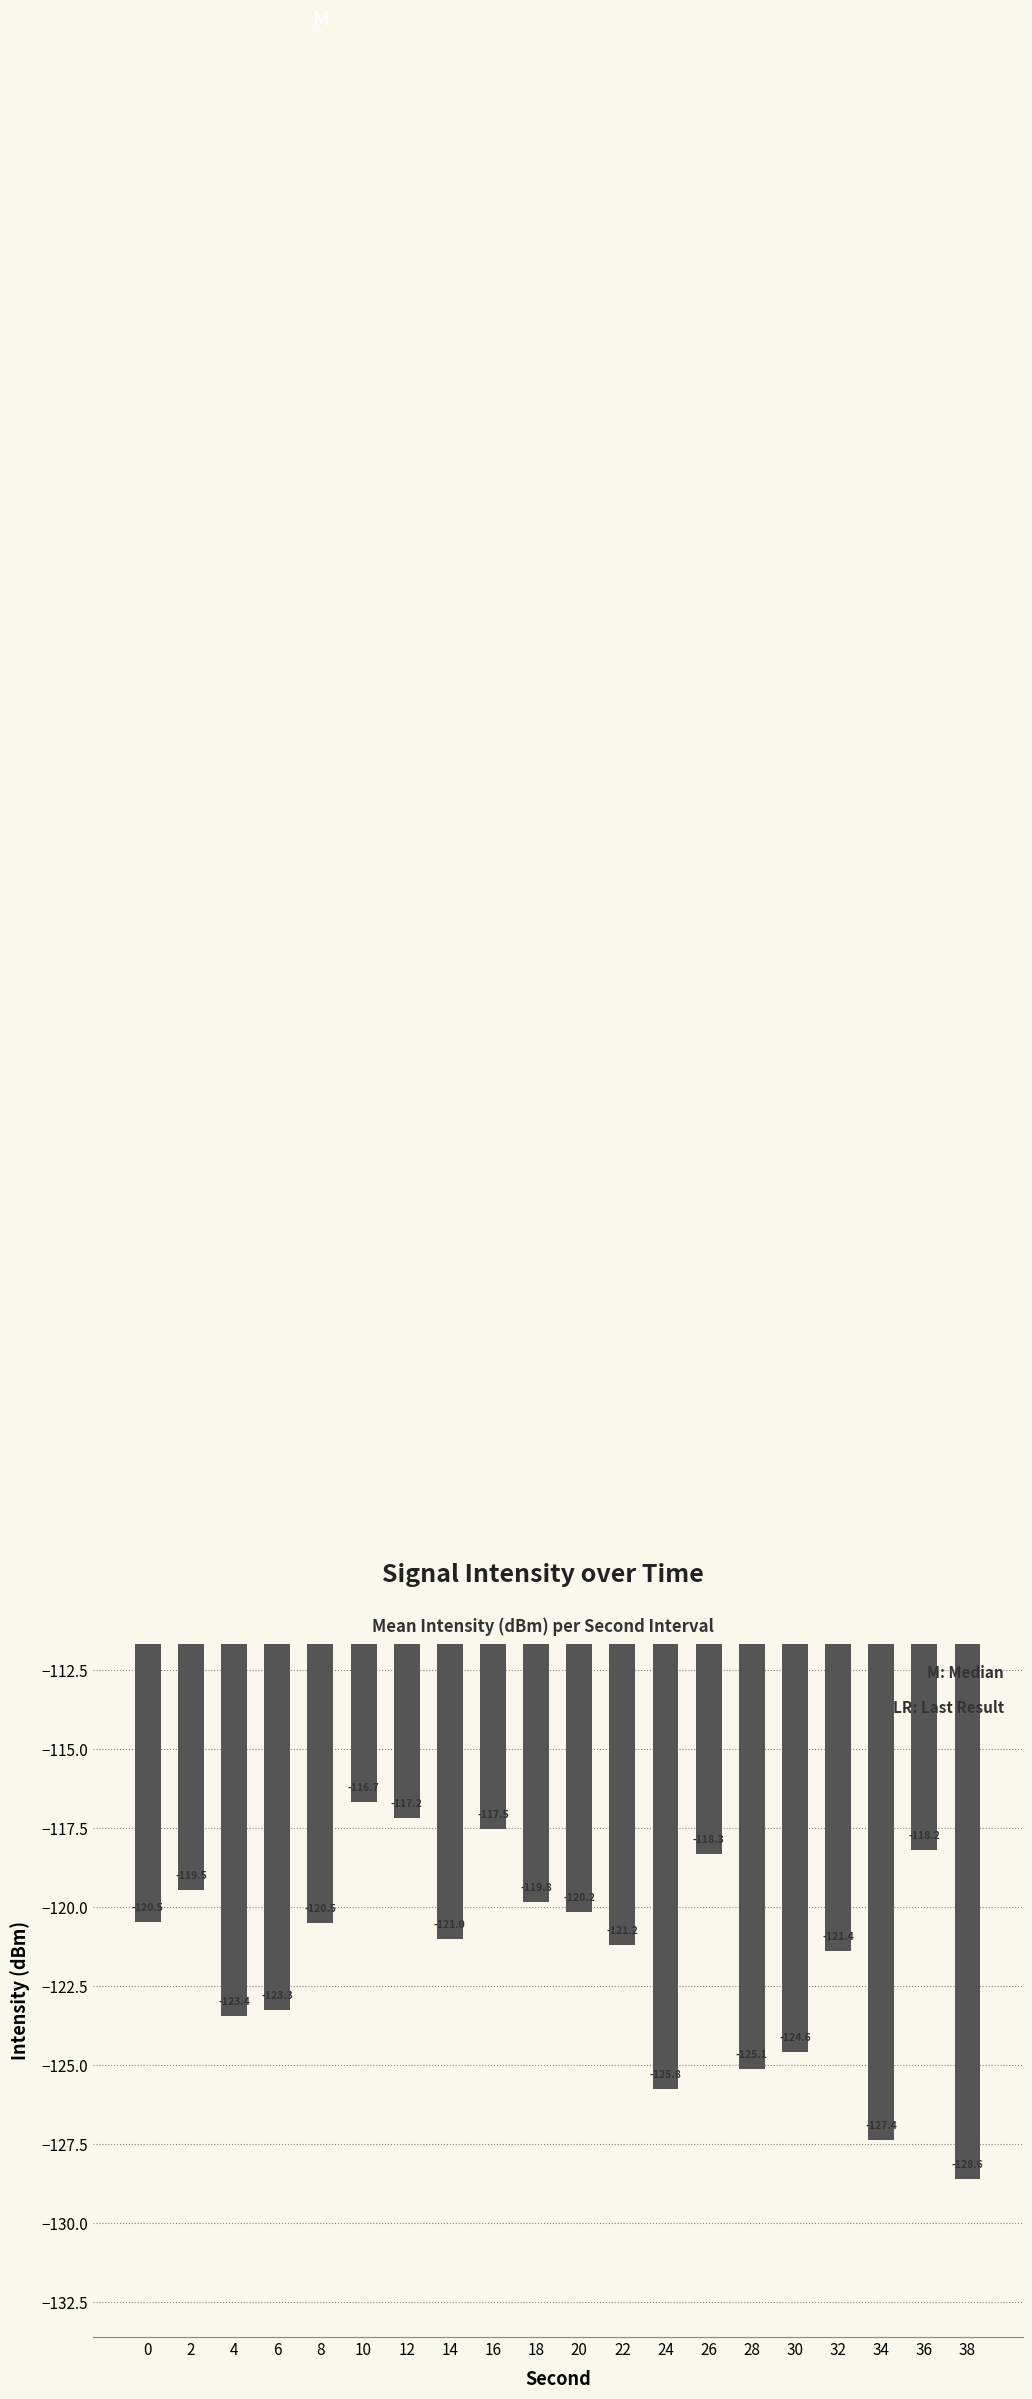

What is the sum of all values?

-2430.0